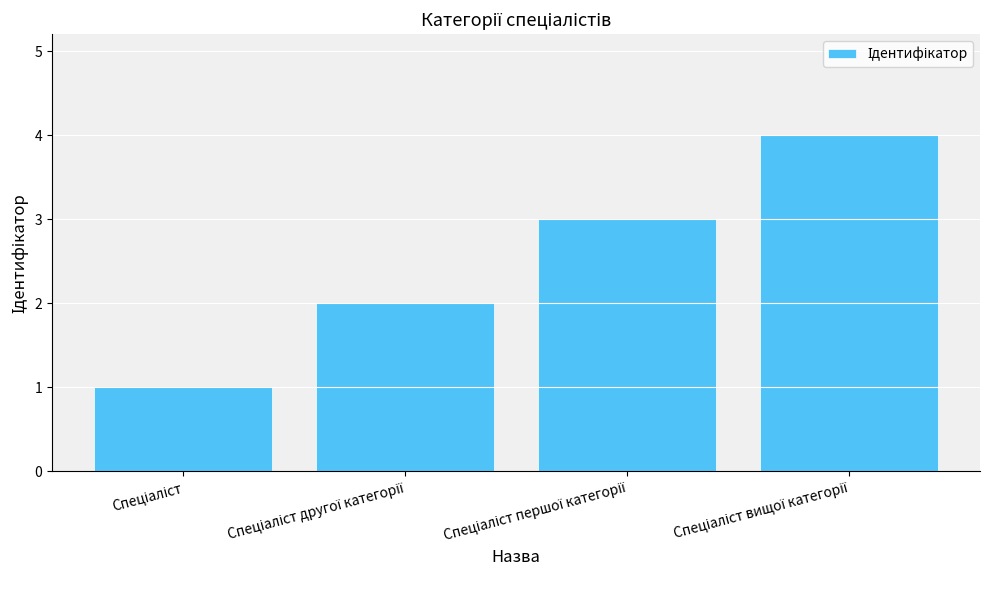

Reading left to right, what are all the values shown in this chart?

1	2	3	4